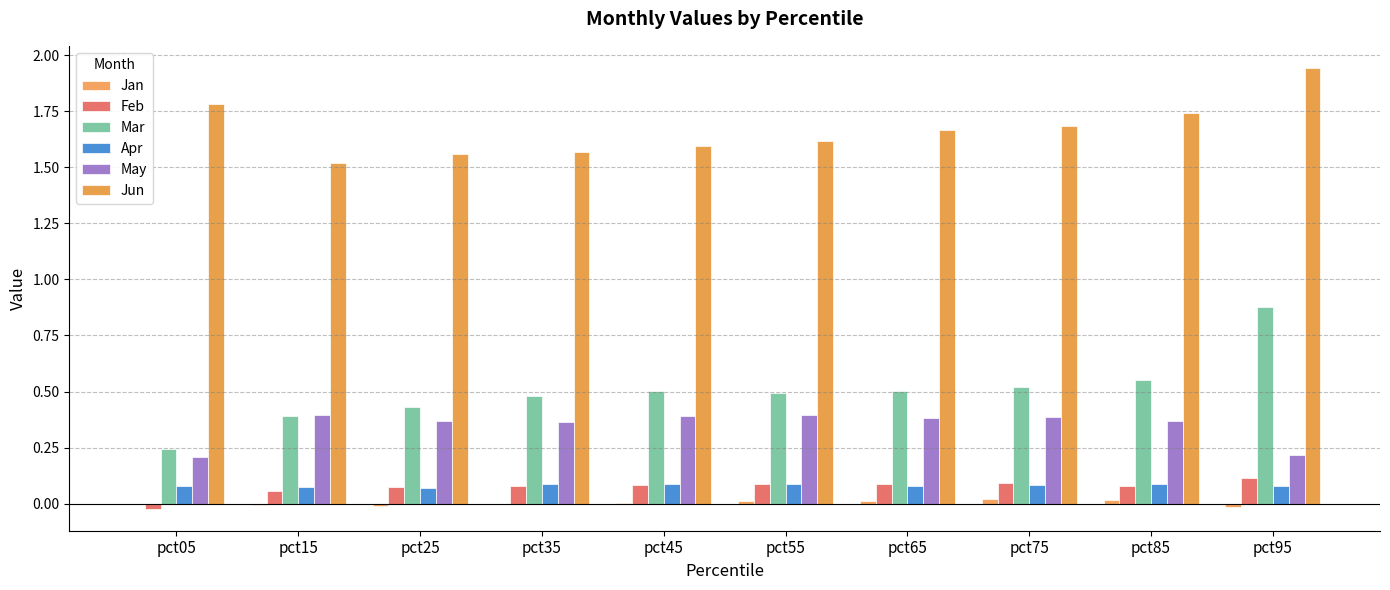

Reading left to right, what are all the values shown in this chart?

Jan: -0.0	-0.0	-0.0	-0.0	0.0	0.0	0.0	0.0	0.0	-0.0
Feb: -0.0	0.1	0.1	0.1	0.1	0.1	0.1	0.1	0.1	0.1
Mar: 0.2	0.4	0.4	0.5	0.5	0.5	0.5	0.5	0.5	0.9
Apr: 0.1	0.1	0.1	0.1	0.1	0.1	0.1	0.1	0.1	0.1
May: 0.2	0.4	0.4	0.4	0.4	0.4	0.4	0.4	0.4	0.2
Jun: 1.8	1.5	1.6	1.6	1.6	1.6	1.7	1.7	1.7	1.9